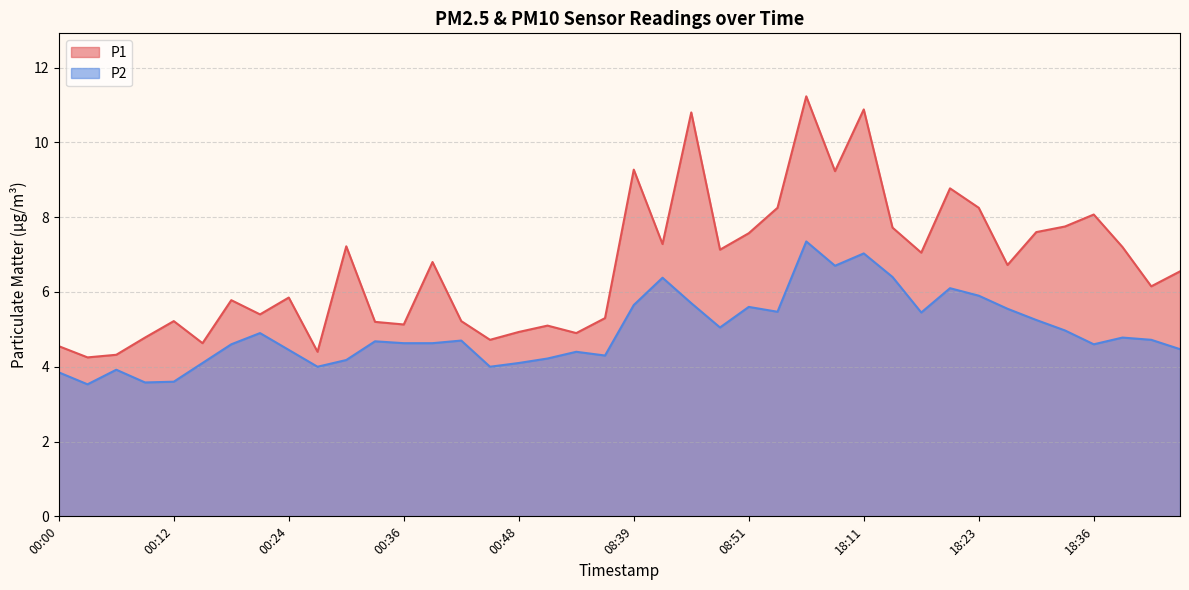

Between 18:08 and 00:15, which is larger?

18:08